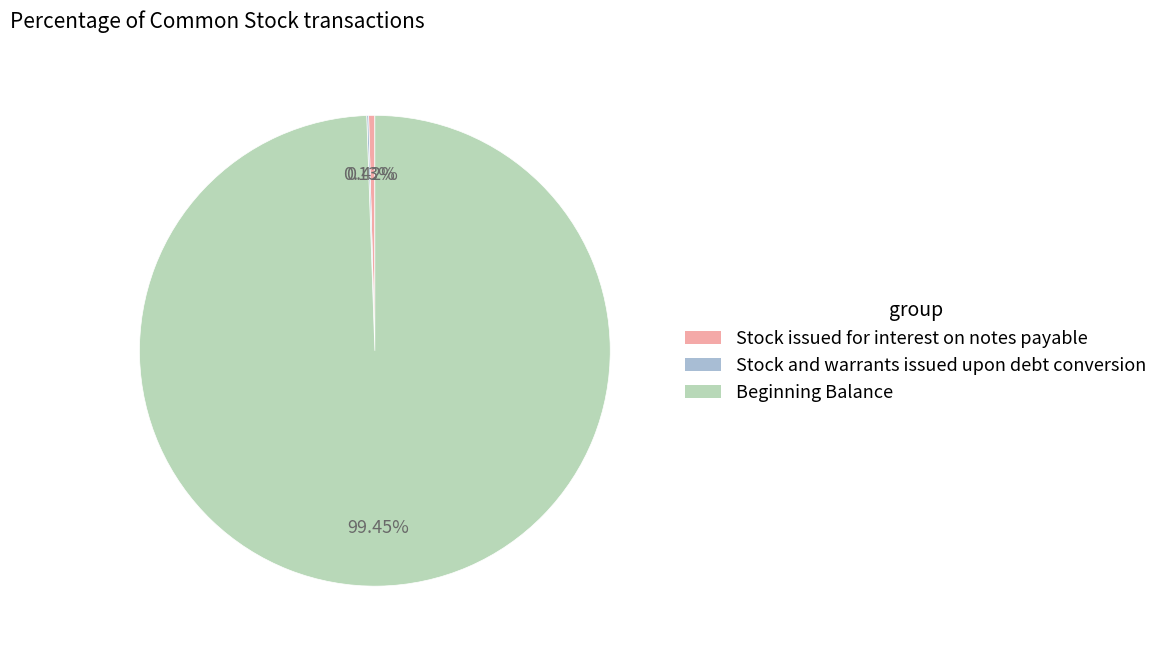

Is there a majority slice in this chart?

Yes